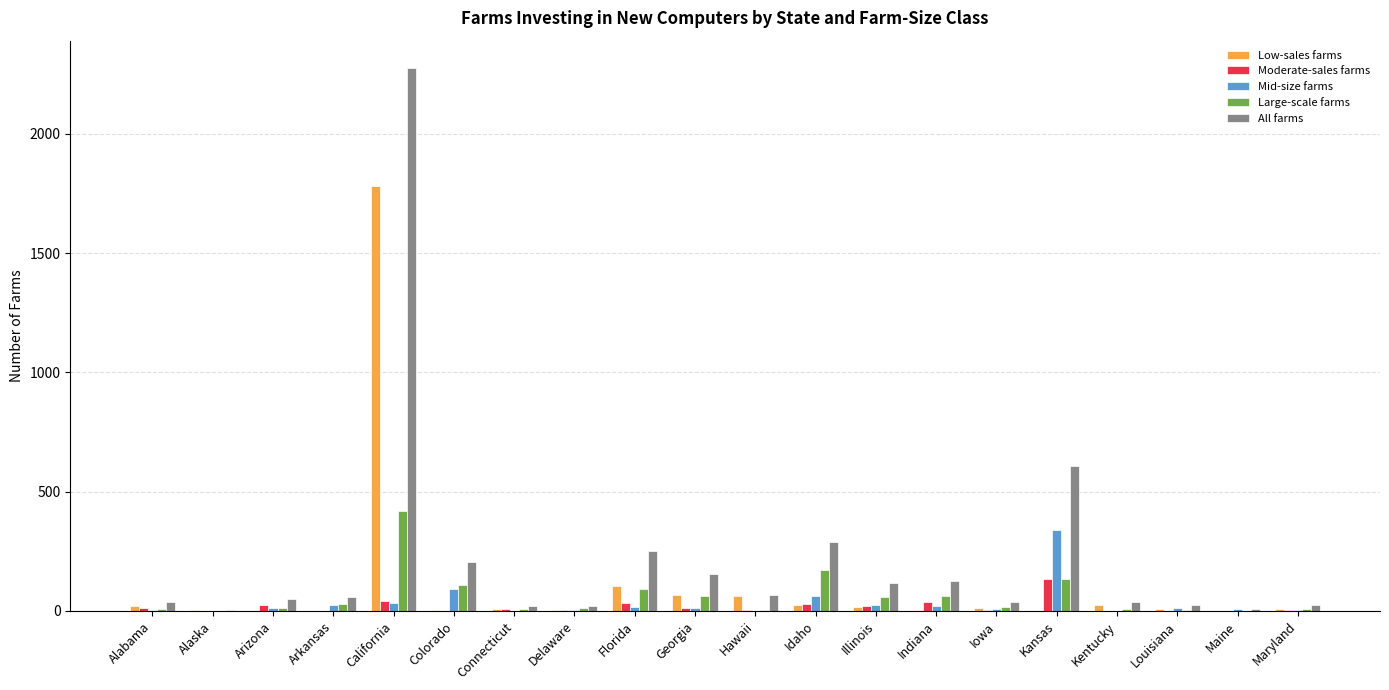

Count the number of categories in the chart.

20